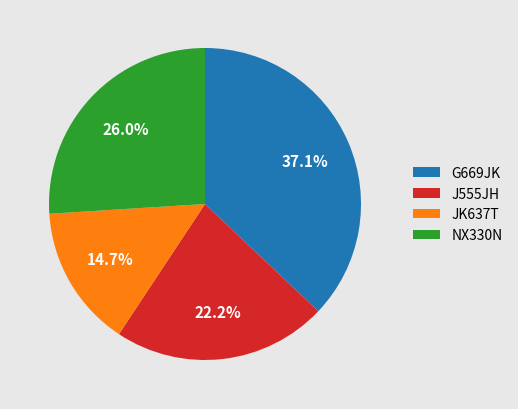

To the nearest percent, what is the difference between the G669JK and JK637T slice percentages?

22%